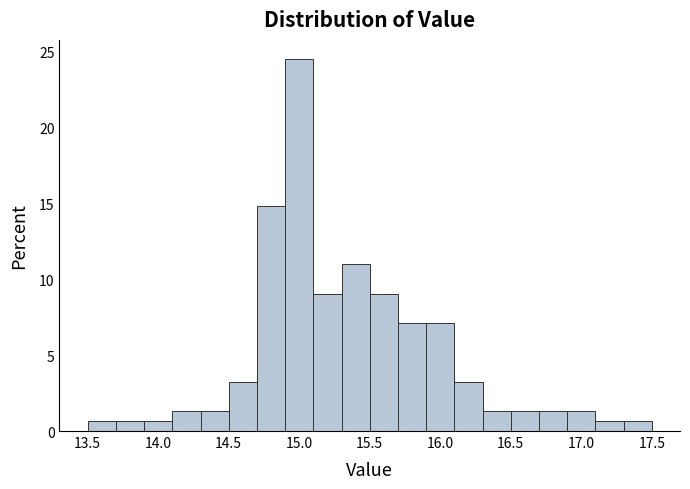

Reading left to right, list every bar in this chart as the range it spans on the x-axis followed by its height. The values are not printed on the chart, so give them approximately, as read against the axis.

13.5 to 13.7: 0.5
13.7 to 13.9: 0.5
13.9 to 14.1: 0.5
14.1 to 14.3: 1.5
14.3 to 14.5: 1.5
14.5 to 14.7: 3.0
14.7 to 14.9: 15.0
14.9 to 15.1: 24.5
15.1 to 15.3: 9.0
15.3 to 15.5: 11.0
15.5 to 15.7: 9.0
15.7 to 15.9: 7.0
15.9 to 16.1: 7.0
16.1 to 16.3: 3.0
16.3 to 16.5: 1.5
16.5 to 16.7: 1.5
16.7 to 16.9: 1.5
16.9 to 17.1: 1.5
17.1 to 17.3: 0.5
17.3 to 17.5: 0.5